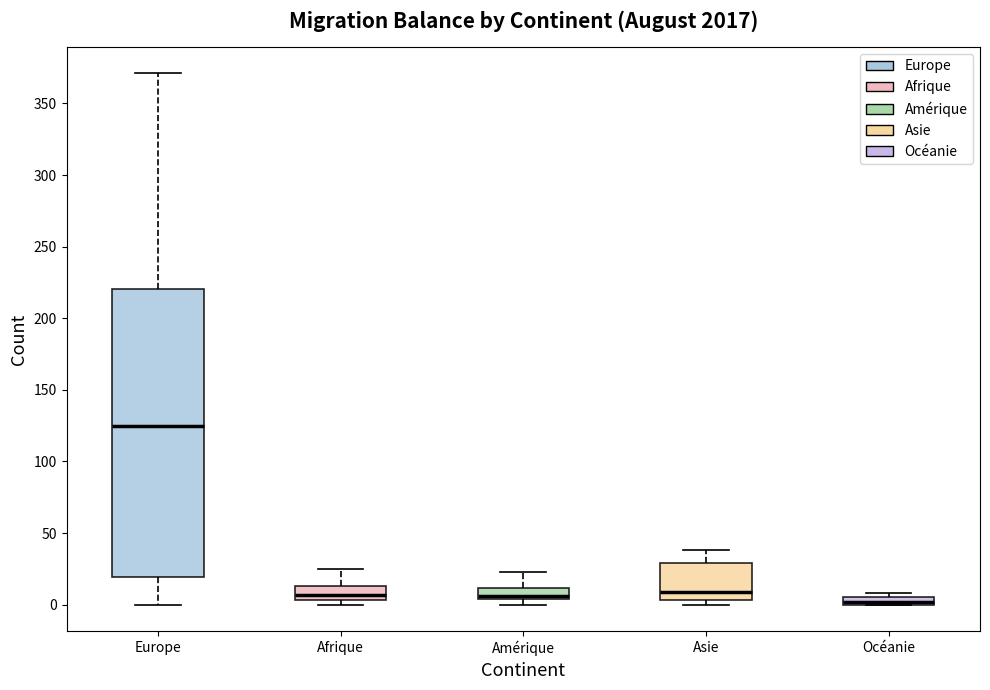

Which box is the tallest, from its lower edge to its upper edge?

Europe